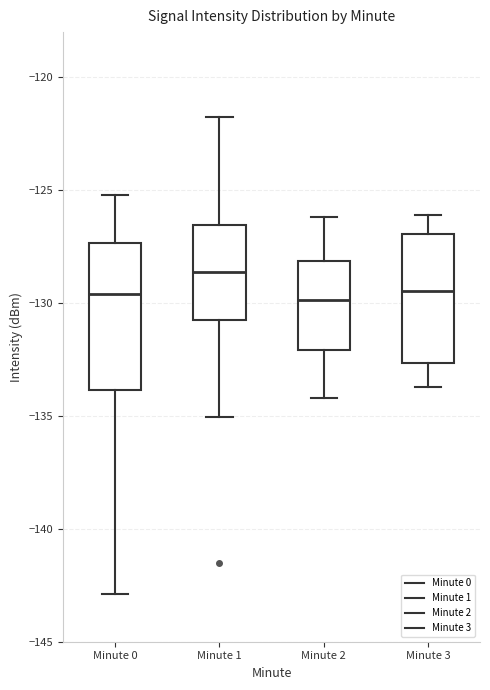

Reading left to right, transcribe this box plot: for each box, give where its median line is, the range the box spans, and where its two whiskers end, as read against the y-axis. The values are not printed on the chart, so give them approximately, as read against the axis.

Minute 0: median -129.5, box -134.0 to -127.5, whiskers -143.0 to -125.0
Minute 1: median -128.5, box -131.0 to -126.5, whiskers -135.0 to -122.0
Minute 2: median -130.0, box -132.0 to -128.0, whiskers -134.0 to -126.0
Minute 3: median -129.5, box -132.5 to -127.0, whiskers -133.5 to -126.0